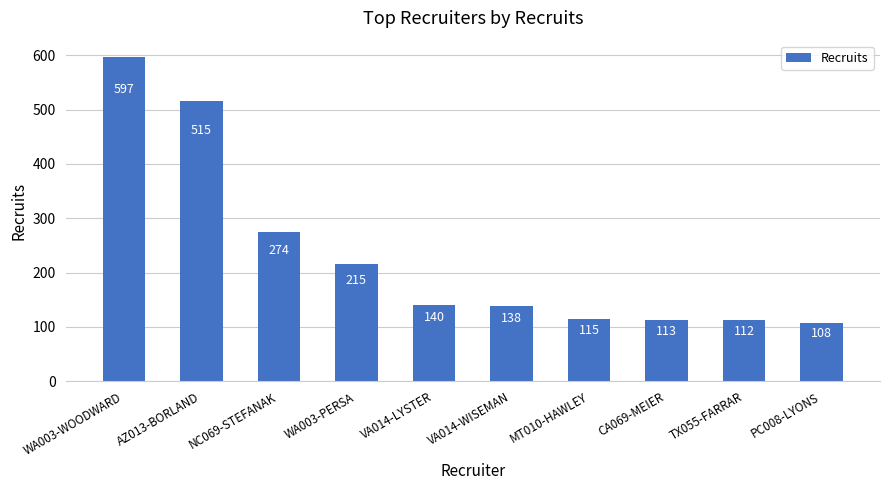

Which has a higher value, AZ013-BORLAND or VA014-WISEMAN?

AZ013-BORLAND